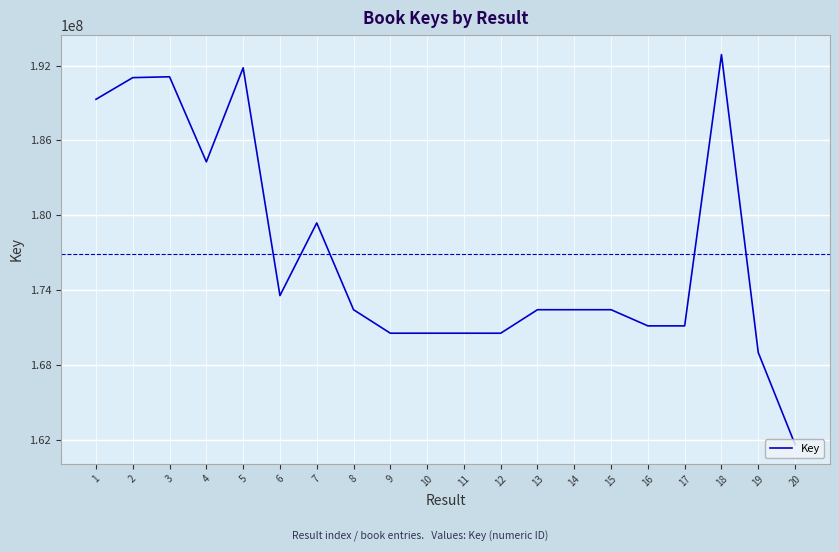

What is the minimum value shown in the chart?

161622705